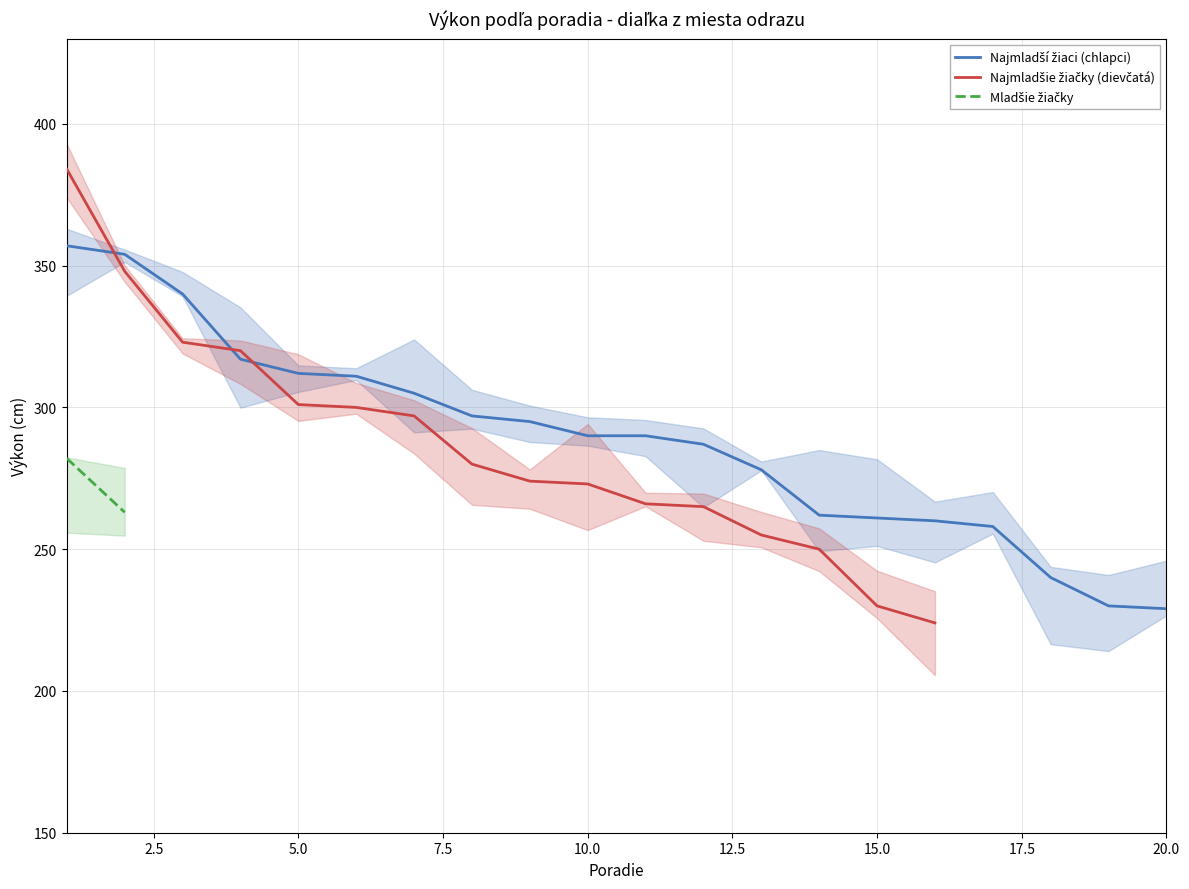

Does the chart have visible grid lines?

Yes